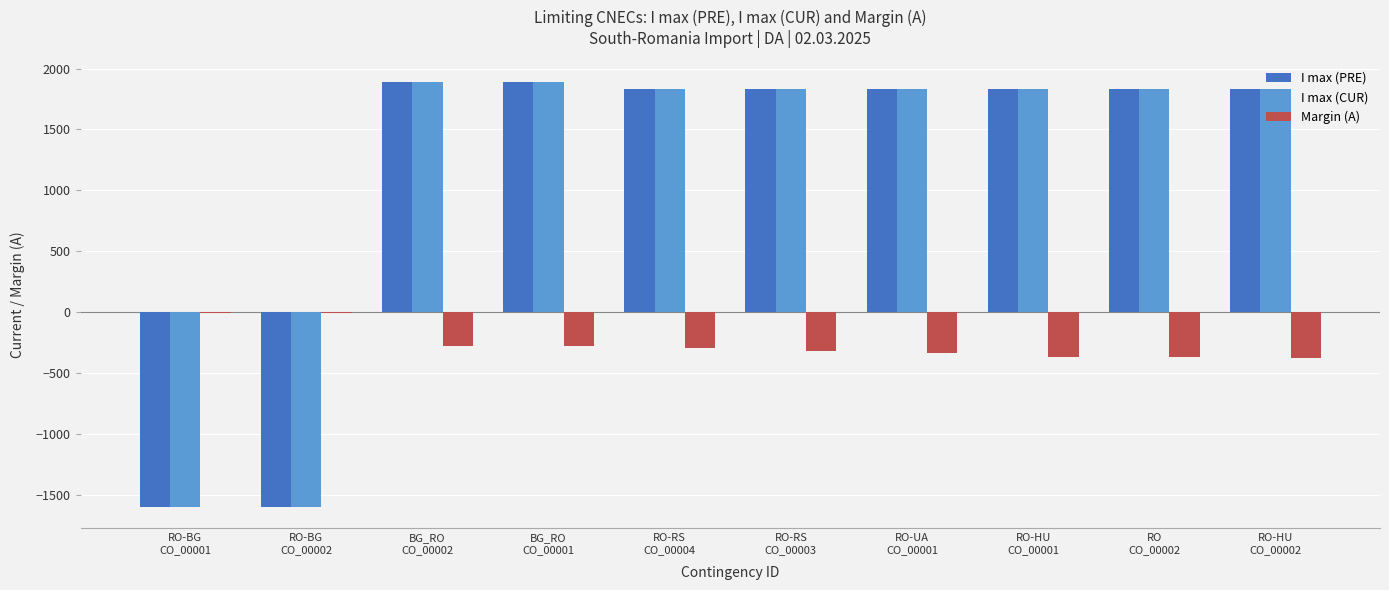

What is the sum of all Margin (A) values?

-2629